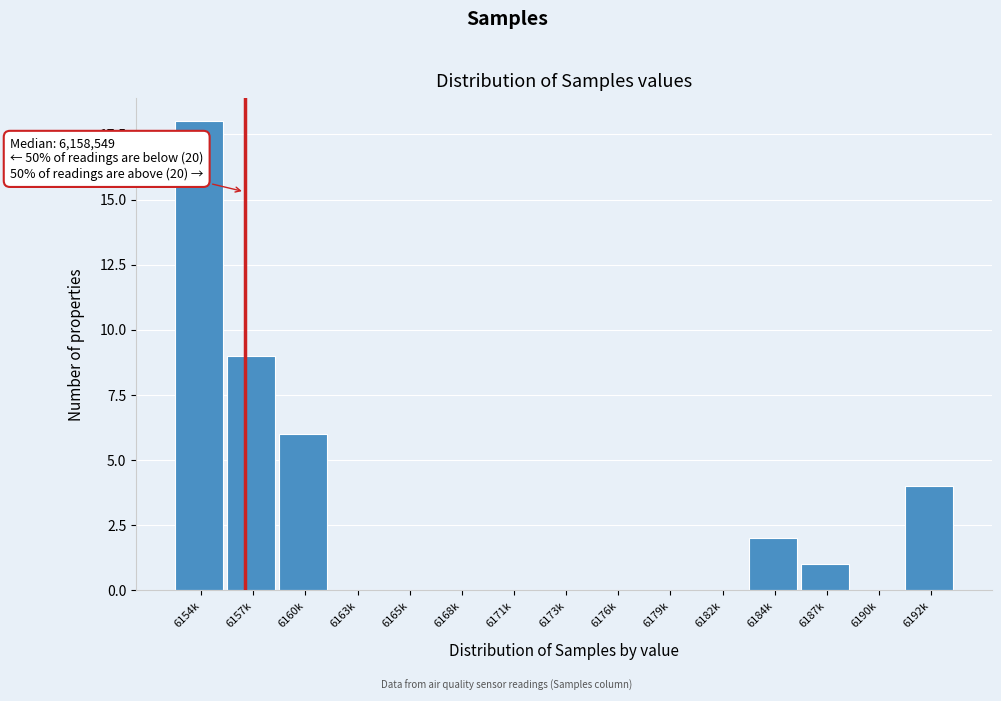

Reading left to right, extract all data points from this chart.

6154k=18	6157k=9	6160k=6	6163k=0	6165k=0	6168k=0	6171k=0	6173k=0	6176k=0	6179k=0	6182k=0	6184k=2	6187k=1	6190k=0	6192k=4